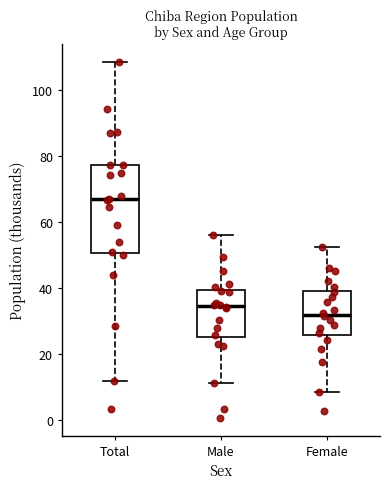

Reading left to right, transcribe this box plot: for each box, give where its median line is, the range the box spans, and where its two whiskers end, as read against the y-axis. The values are not printed on the chart, so give them approximately, as read against the axis.

Total: median 66, box 50 to 78, whiskers 12 to 108
Male: median 34, box 24 to 40, whiskers 12 to 56
Female: median 32, box 26 to 40, whiskers 8 to 52